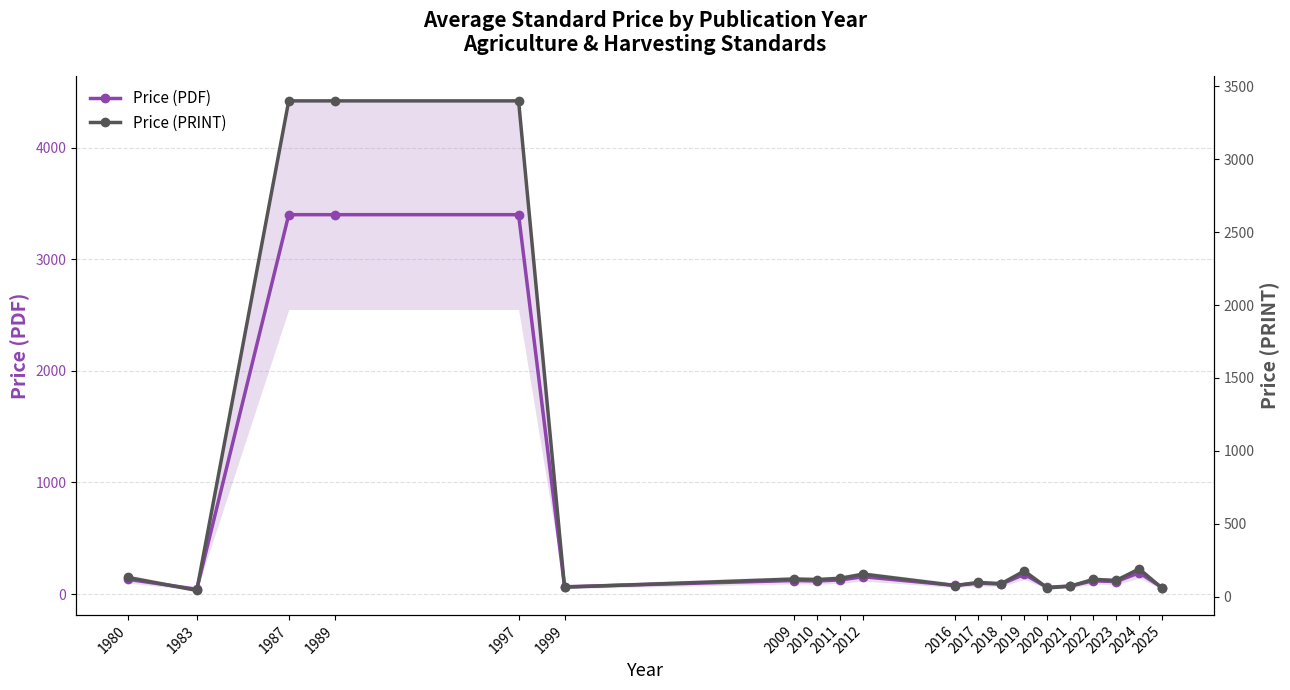

At which label does Price (PDF) first exceed 118?

1980